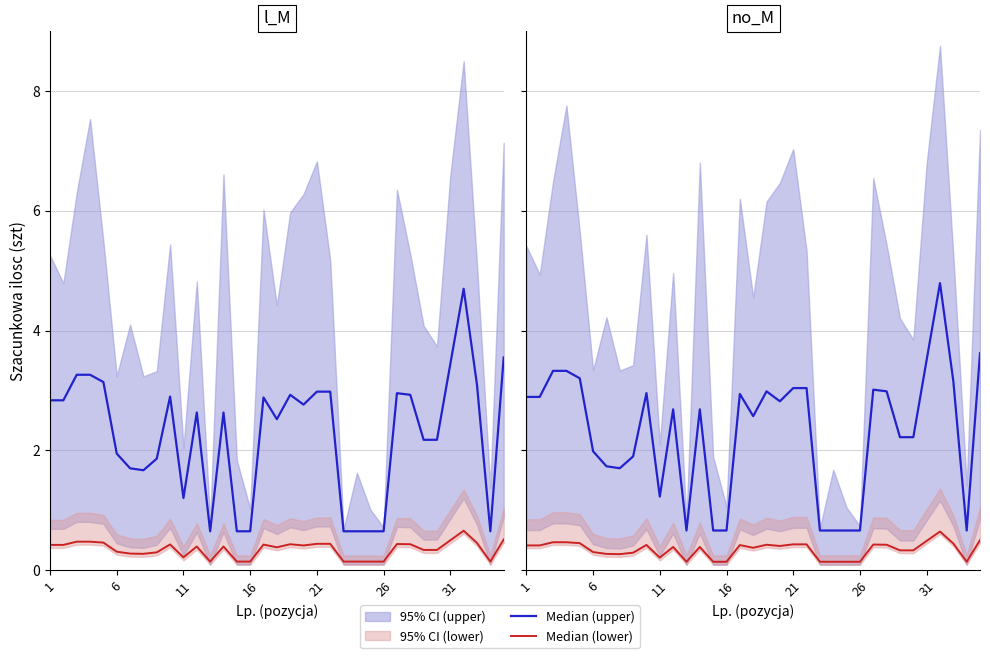

Reading left to right, what are all the values shown in this chart?

Median (upper): 2.9	2.9	3.3	3.3	3.2	2.0	1.7	1.7	1.9	3.0	1.2	2.7	0.7	2.7	0.7	0.7	2.9	2.6	3.0	2.8	3.0	3.0	0.7	0.7	0.7	0.7	3.0	3.0	2.2	2.2	3.5	4.8	3.2	0.7	3.6
Median (lower): 0.4	0.4	0.5	0.5	0.5	0.3	0.3	0.3	0.3	0.4	0.2	0.4	0.1	0.4	0.1	0.1	0.4	0.4	0.4	0.4	0.4	0.4	0.1	0.1	0.1	0.1	0.4	0.4	0.3	0.3	0.5	0.6	0.4	0.1	0.5